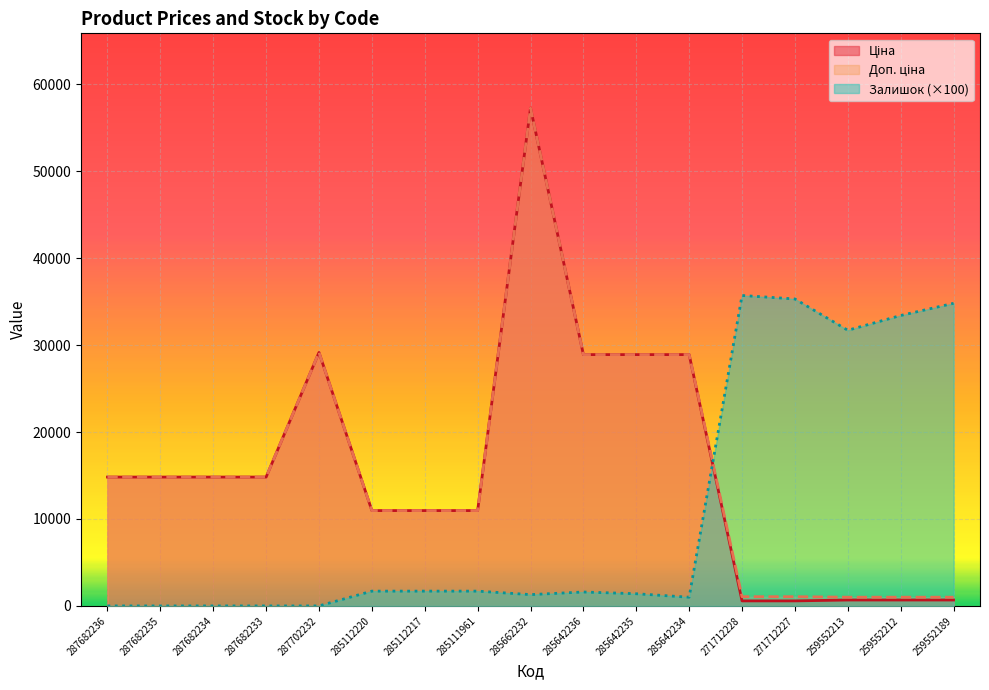

True or false: Ціна and Залишок cross at least once.

True